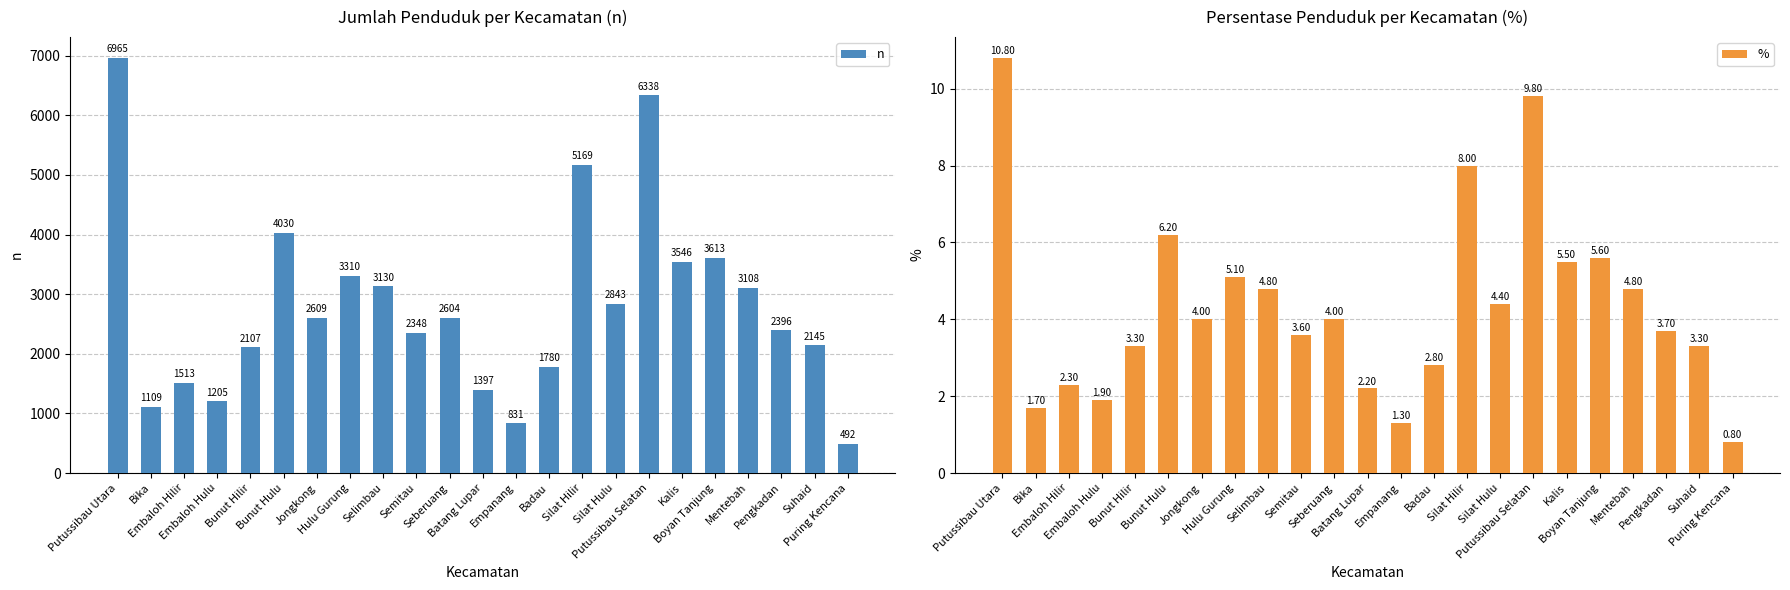

What is the difference between the % values at Putussibau Utara and Embaloh Hulu?

8.9